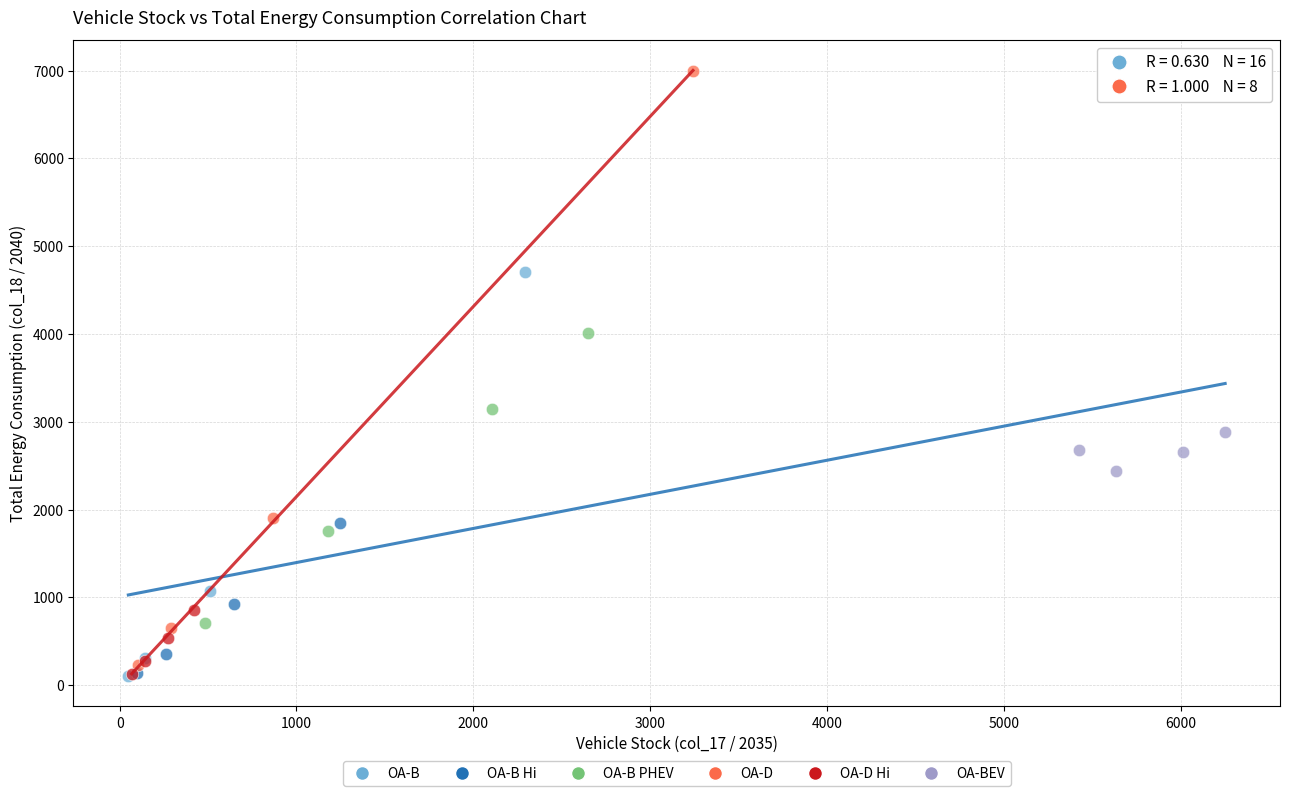

Which series reaches the maximum Y coordinate?

OA-D